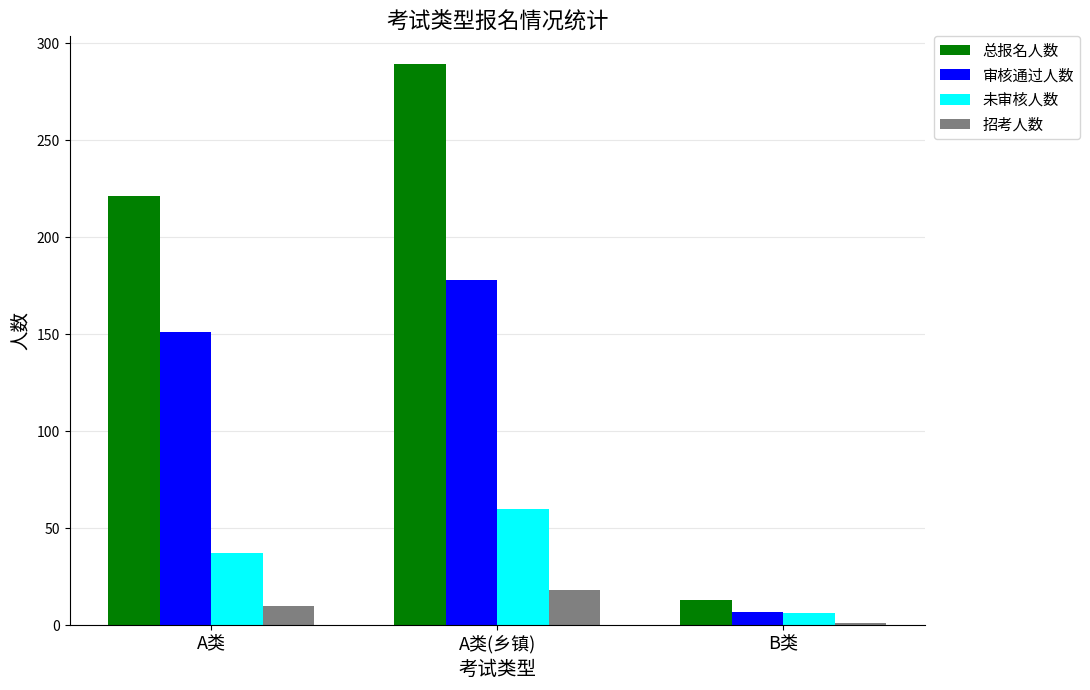

Rank the series by their maximum value, from lowest to highest.

招考人数, 未审核人数, 审核通过人数, 总报名人数